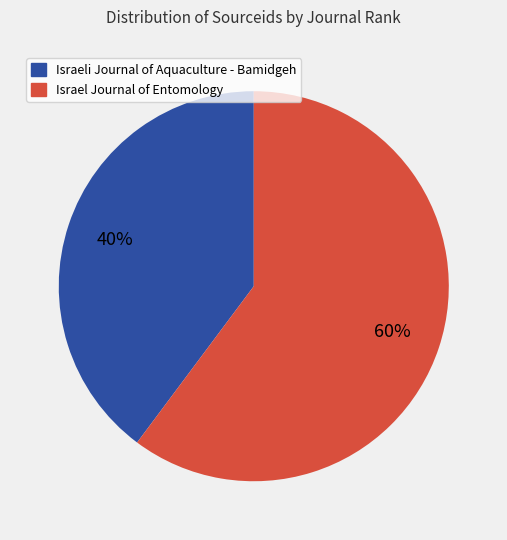

Do Israel Journal of Entomology and Israeli Journal of Aquaculture - Bamidgeh together represent more than half of the pie?

Yes